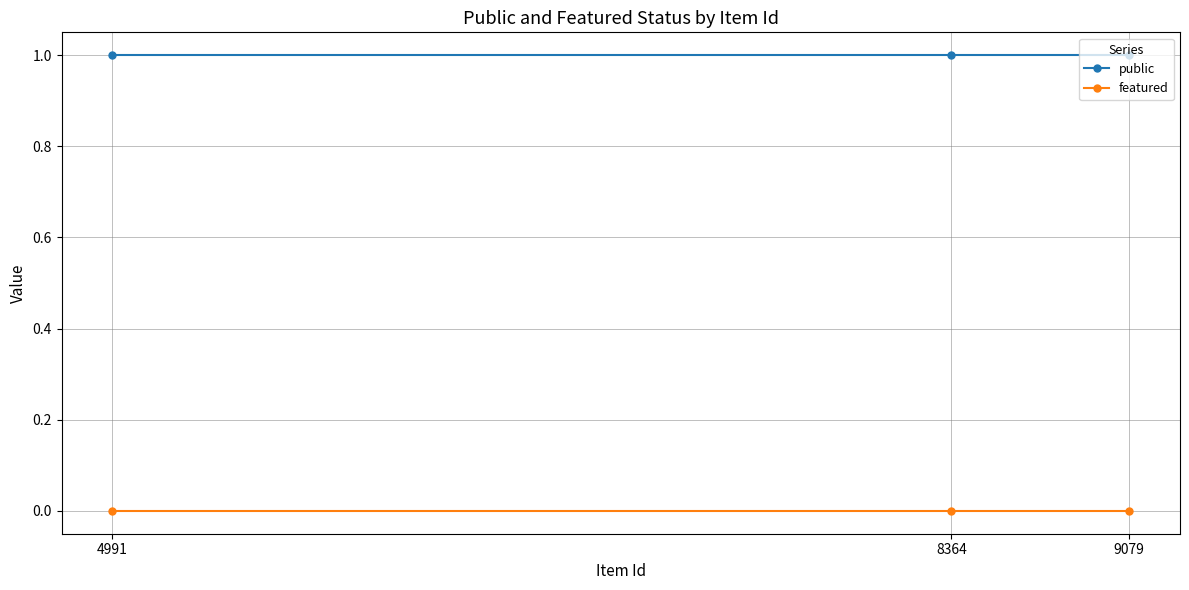

What is the value of the public point at the 2nd from the left?

1